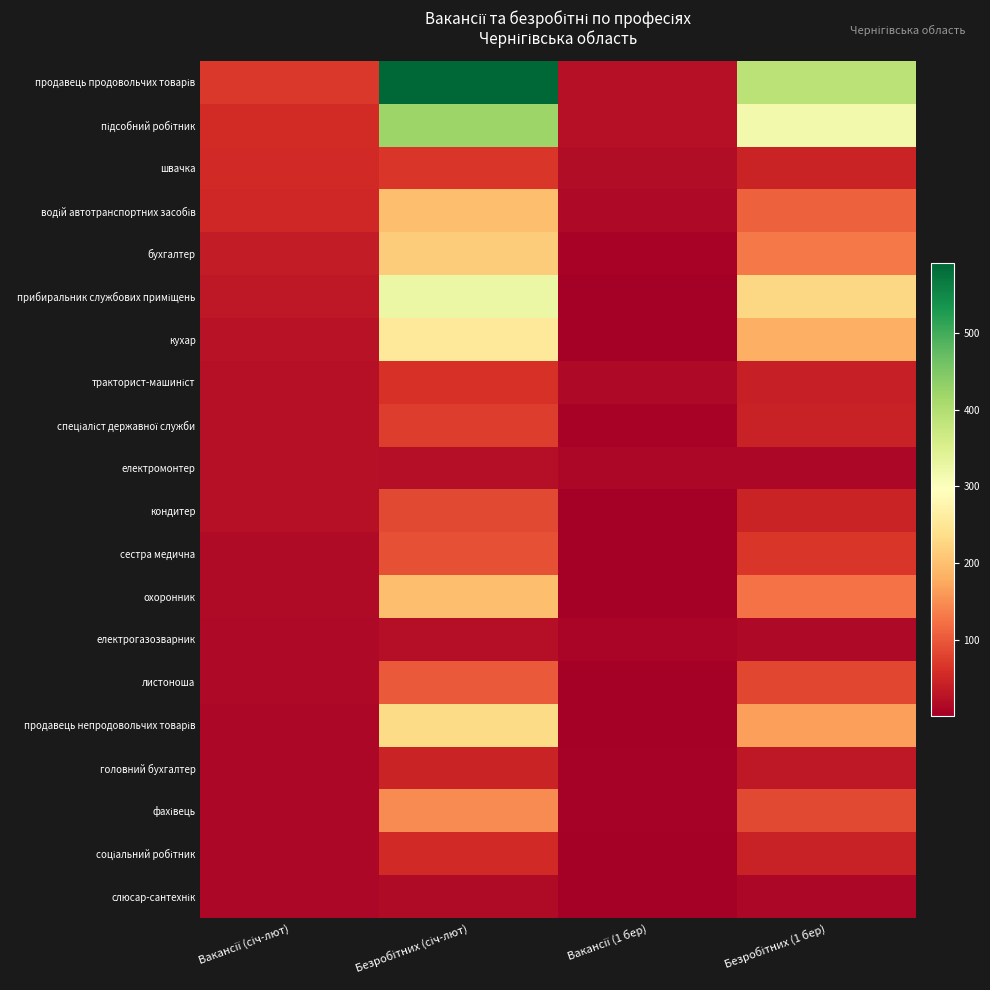

List the series in order of their peak value, lowest first.

слюсар-сантехнік, електрогазозварник, електромонтер, головний бухгалтер, соціальний робітник, тракторист-машиніст, швачка, спеціаліст державної служби, кондитер, сестра медична, листоноша, фахівець, охоронник, водій автотранспортних засобів, бухгалтер, продавець непродовольчих товарів, кухар, прибиральник службових приміщень, підсобний робітник, продавець продовольчих товарів